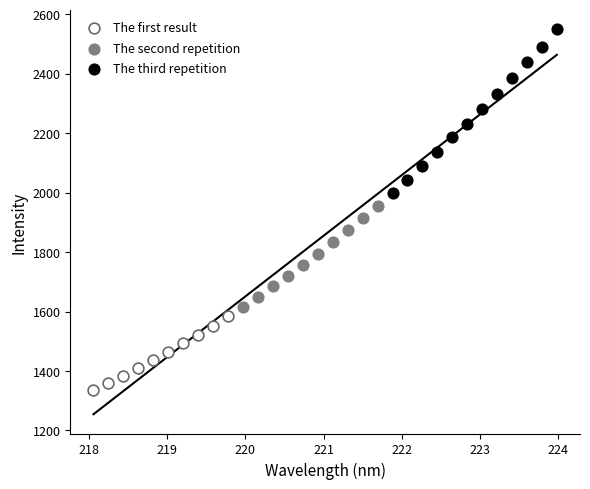

Which series reaches the maximum Y coordinate?

The third repetition